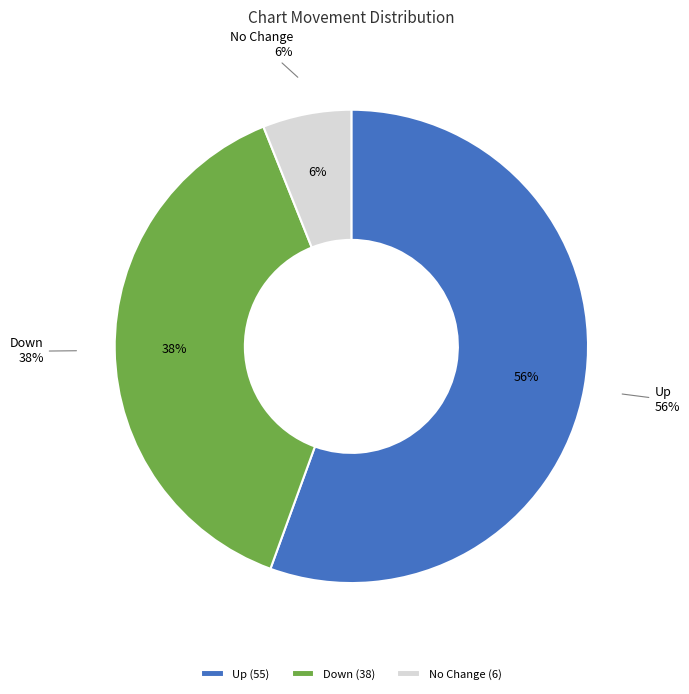

To the nearest percent, what is the difference between the largest and smallest slice percentages?

49%